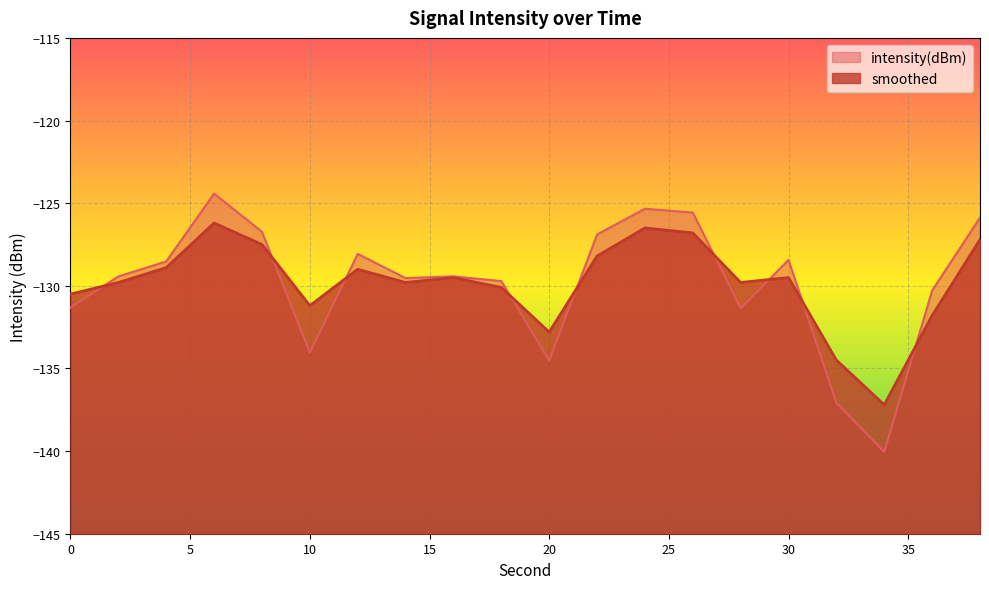

At 6, list the series in order from smallest to largest.

smoothed, intensity(dBm)